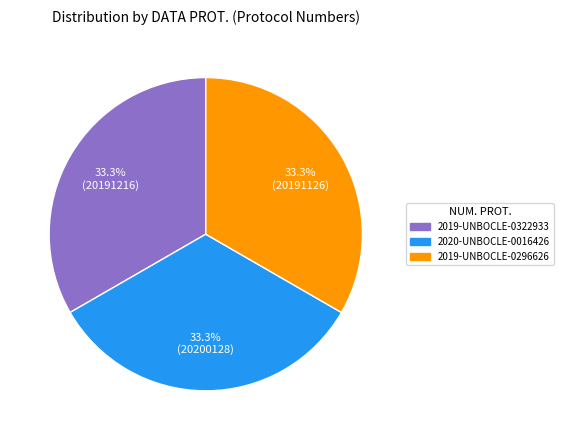

Approximately how many times larger is the value at 2019-UNBOCLE-0296626 compared to 2019-UNBOCLE-0322933?

1.0